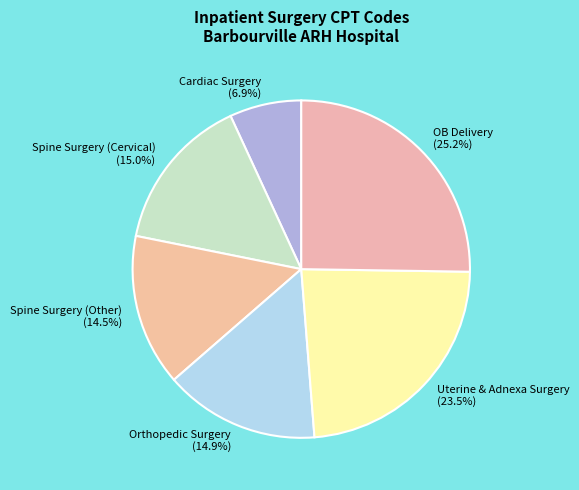

Between Uterine & Adnexa Surgery and Cardiac Surgery, which is larger?

Uterine & Adnexa Surgery